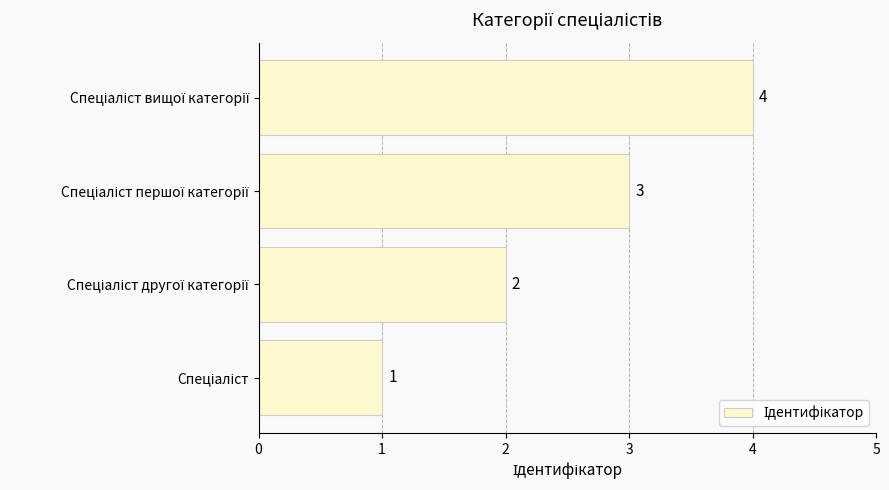

What is the smallest value displayed?

1